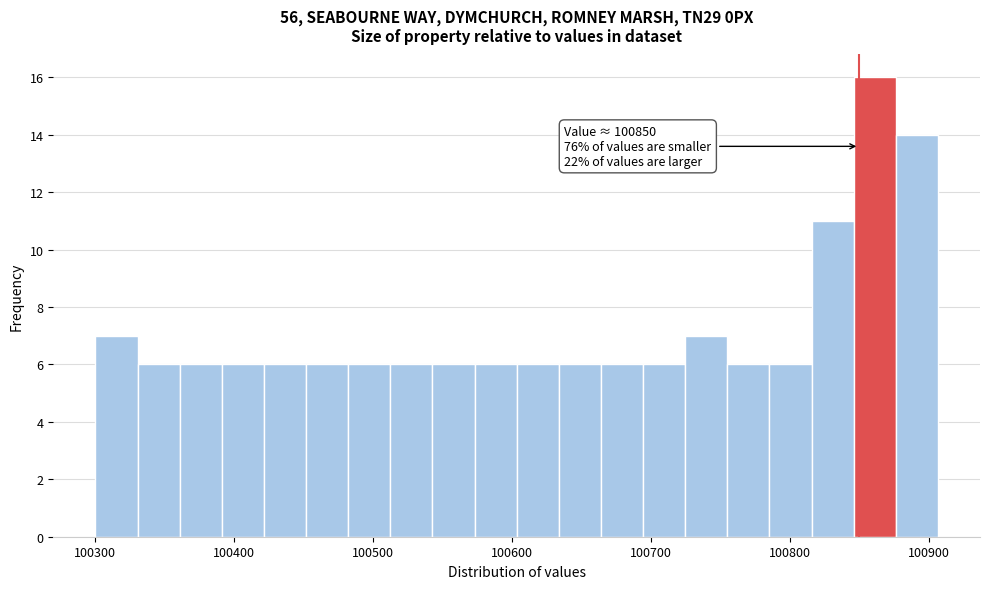

Around what value on the x-axis is the tallest bar? Give the approximate position of its centre, as read against the axis.

100860